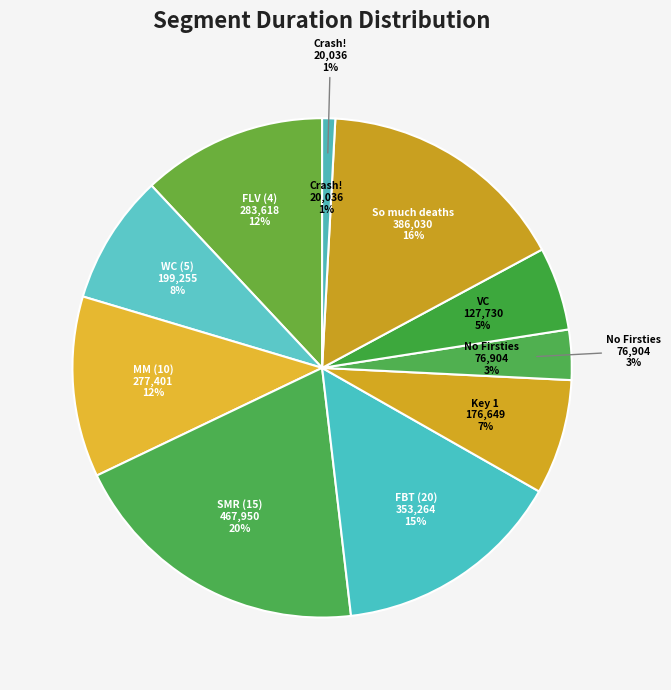

What is the smallest slice in the pie chart?

Crash!